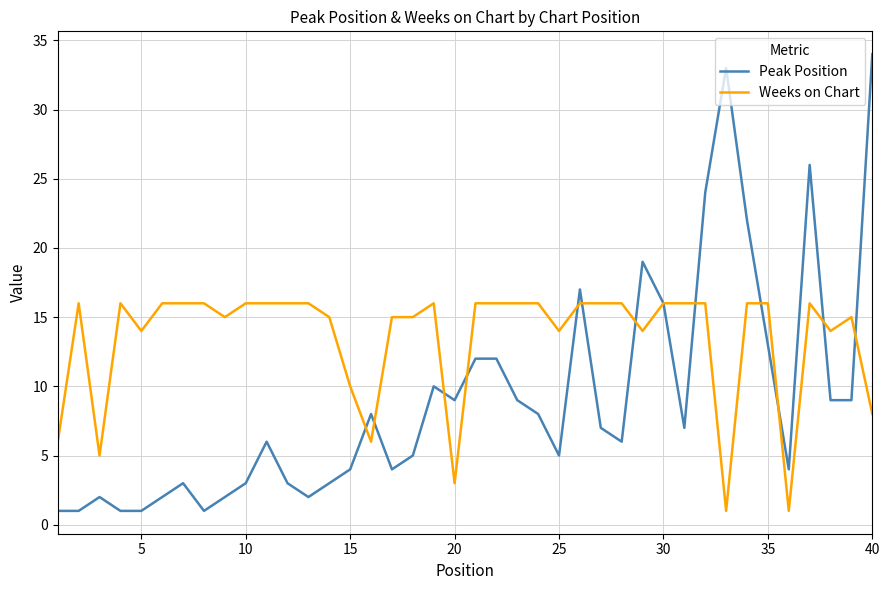

What is the maximum value shown in the chart?

34